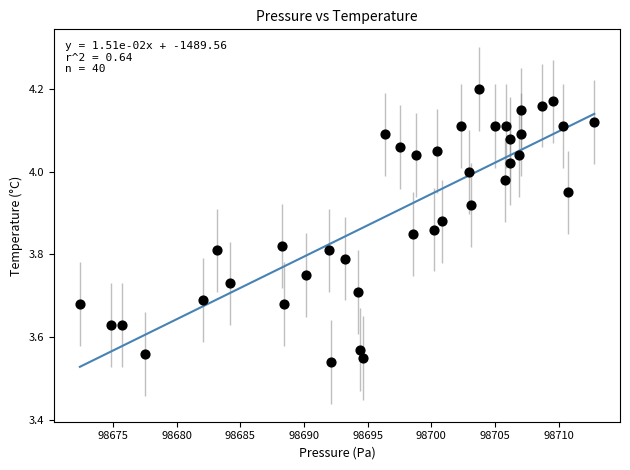

What is the range of X values (max minus min)?

40.4